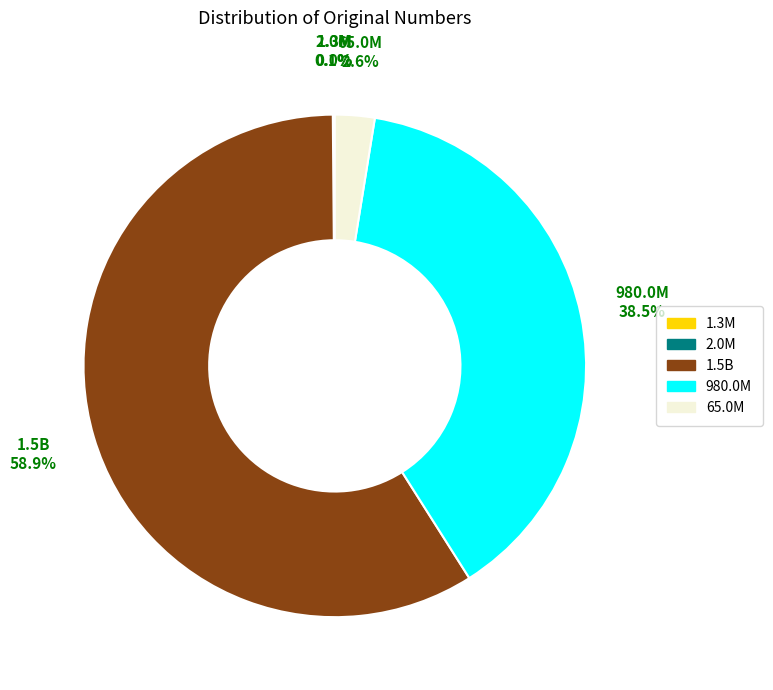

Is it true that 1.5B is 59% of the pie?

True